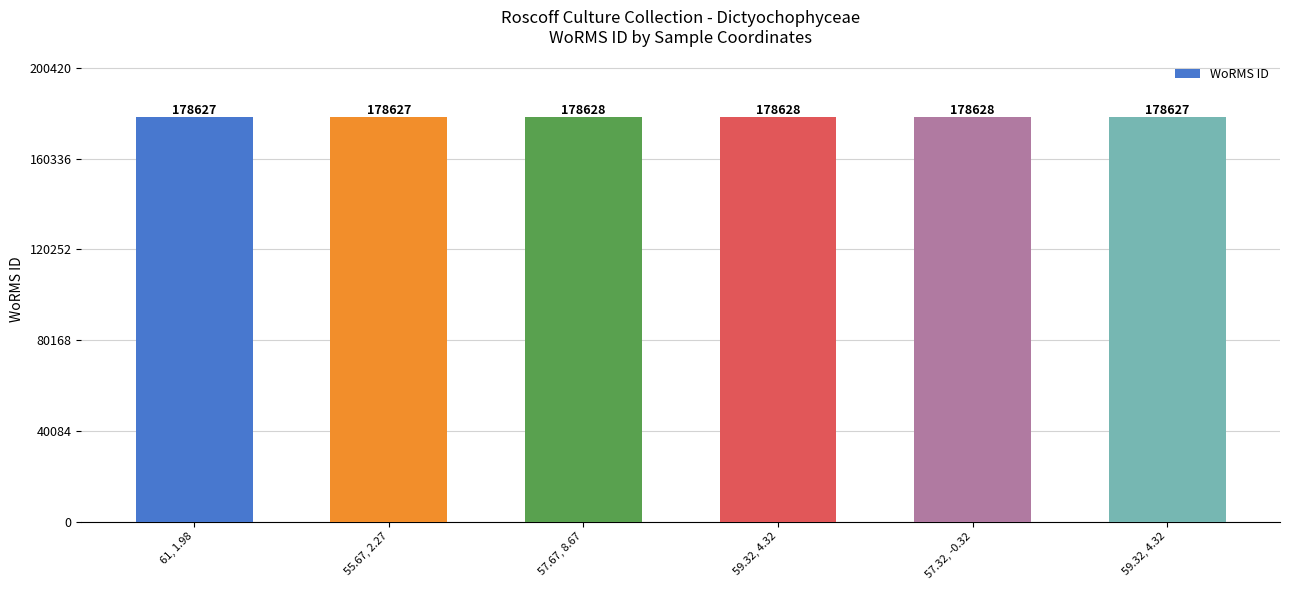

Count the number of categories in the chart.

6